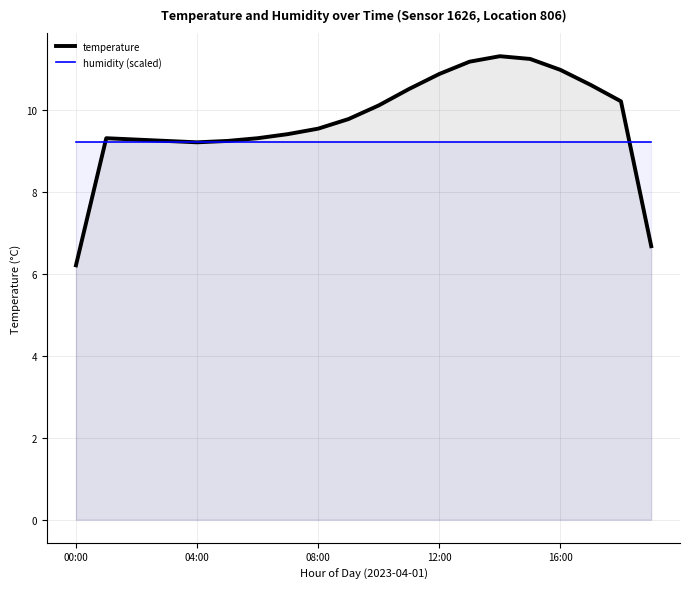

Rank the series by their average value, from lowest to highest.

humidity (scaled), temperature